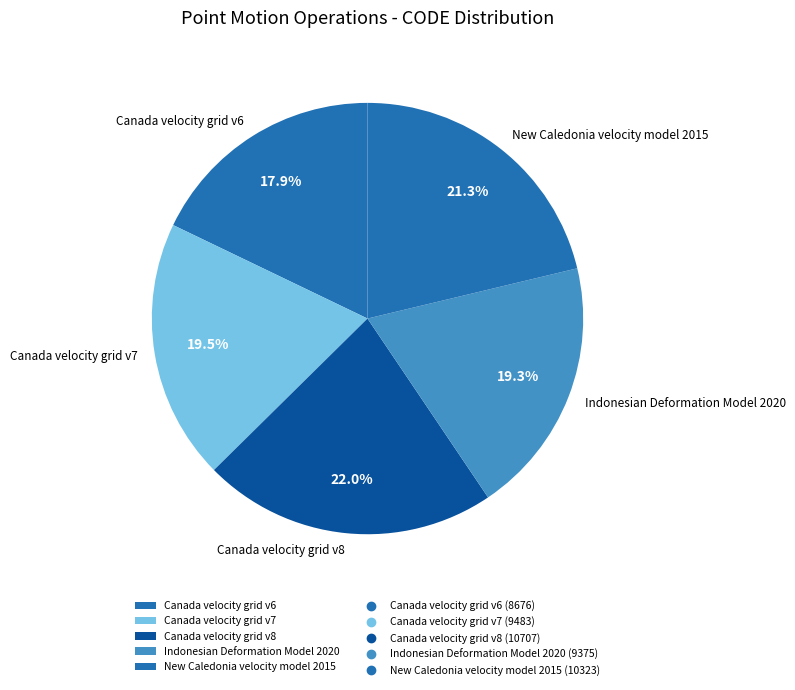

How much of the chart is everything except Canada velocity grid v7?

80.5%